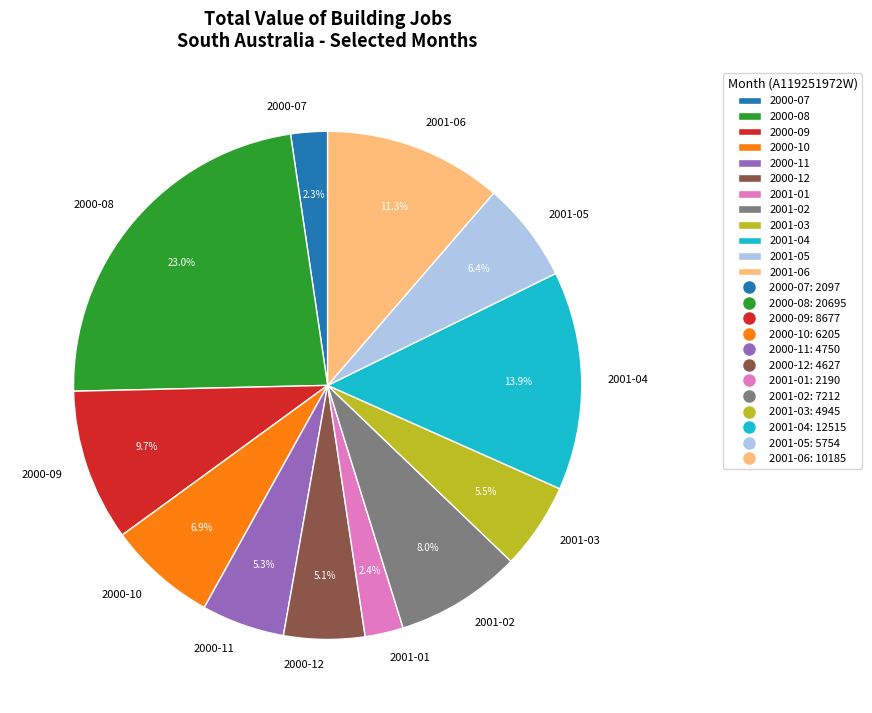

Which category has the biggest portion of the pie?

2000-08